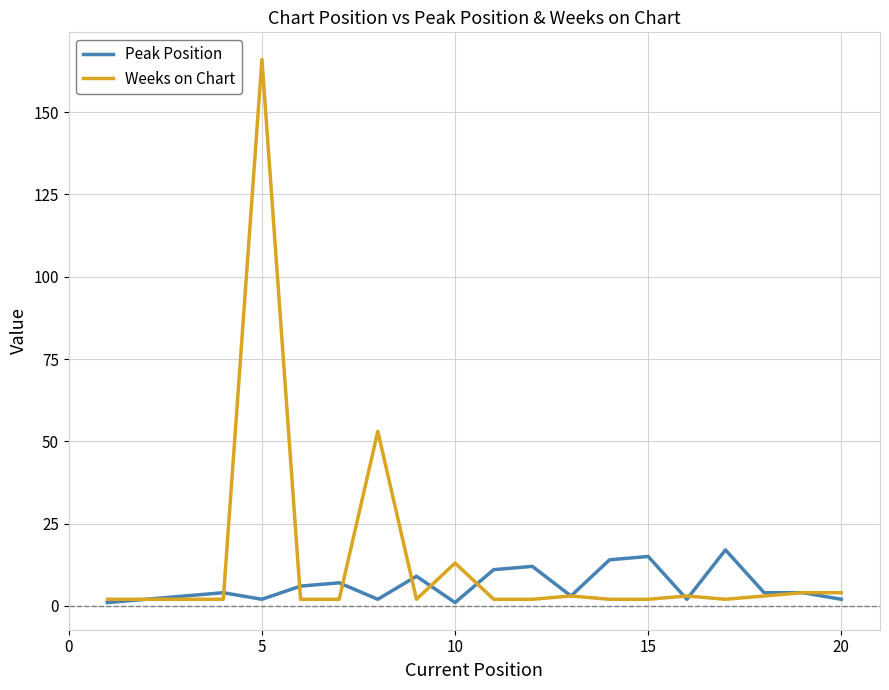

Which series has the widest spread of values?

Weeks on Chart